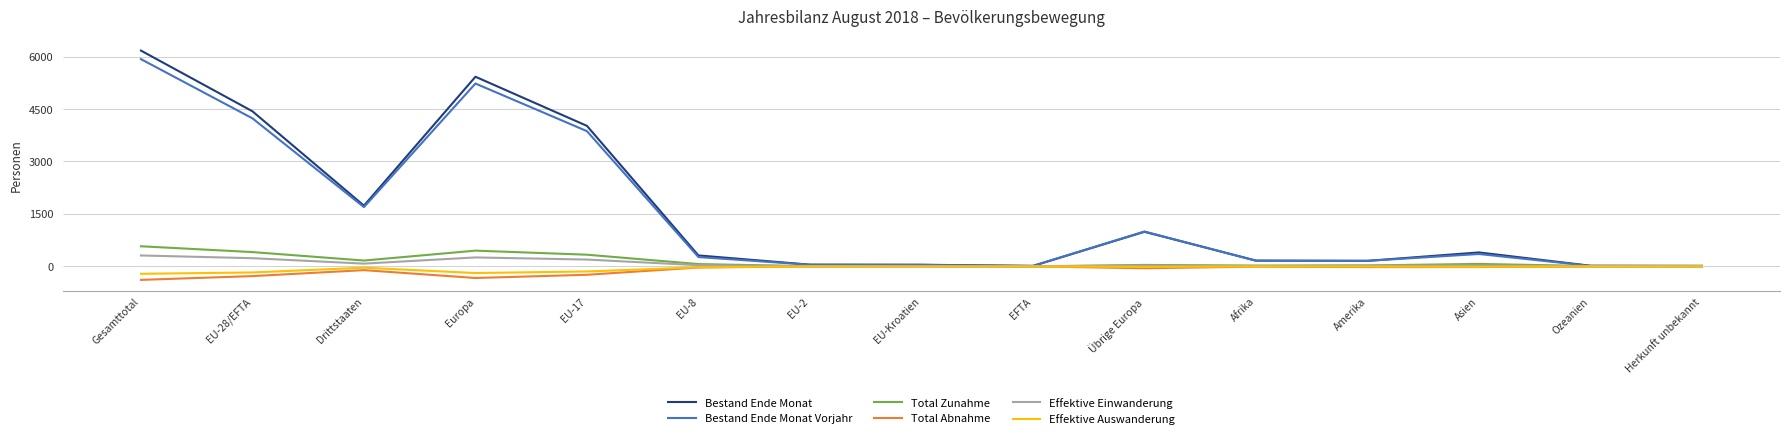

What position from the left is Übrige Europa?

10